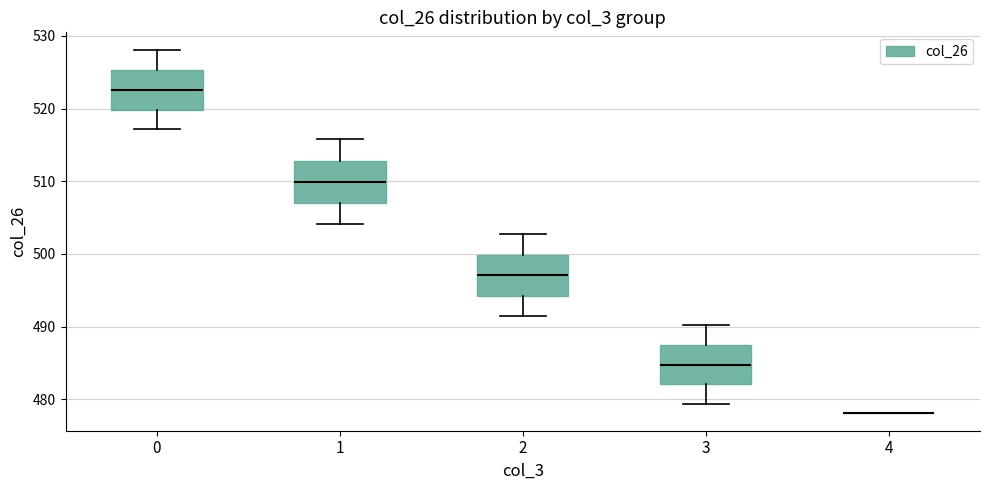

Reading left to right, read every box against the y-axis: the position of its median line, the range the box covers, and the ends of its whiskers. The values are not printed on the chart, so give them approximately, as read against the axis.

0: median 523, box 520 to 525, whiskers 517 to 528
1: median 510, box 507 to 513, whiskers 504 to 516
2: median 497, box 494 to 500, whiskers 491 to 503
3: median 485, box 482 to 488, whiskers 479 to 490
4: box collapsed to a line at 478, whiskers 478 to 478